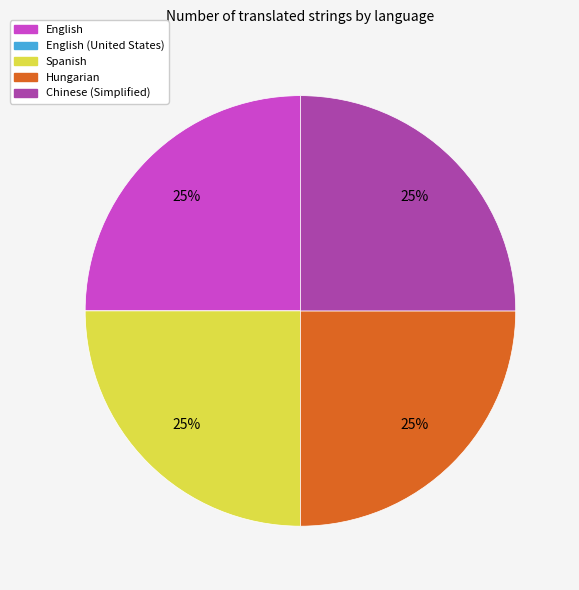

To the nearest percent, what is the average slice percentage?

20%